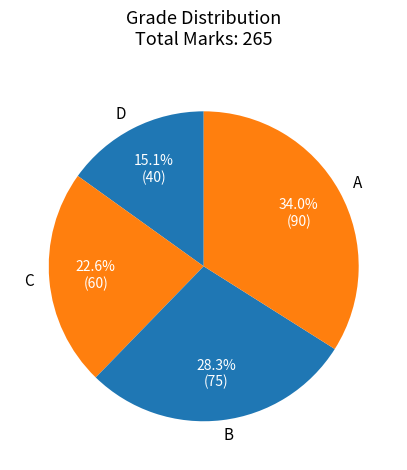

Count the number of slices in the pie.

4